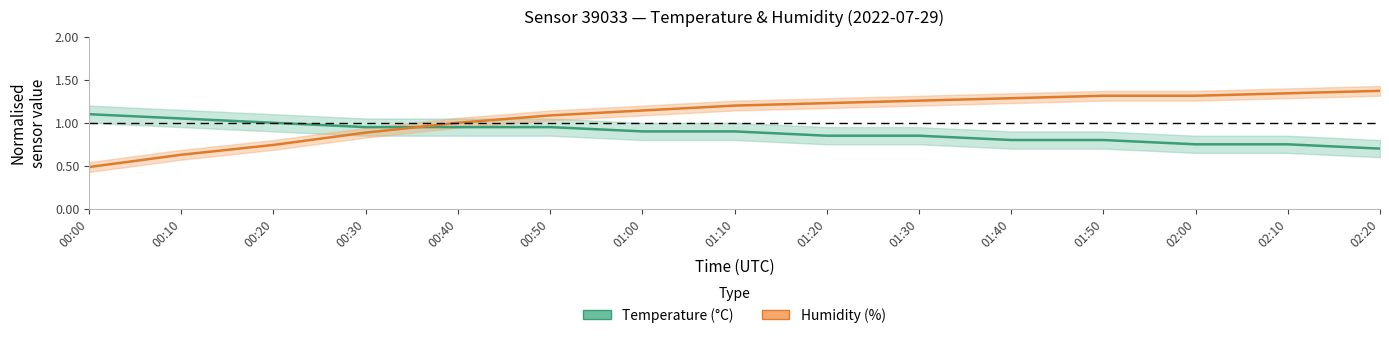

What is the label of the 8th point from the right?

01:10